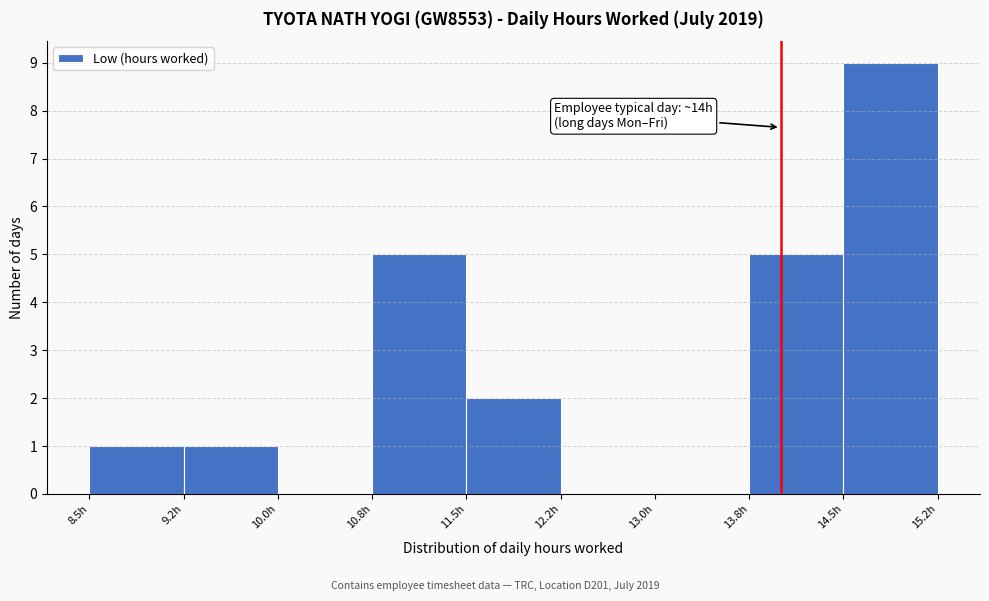

Which range on the x-axis has the tallest bar?

14.50 to 15.25